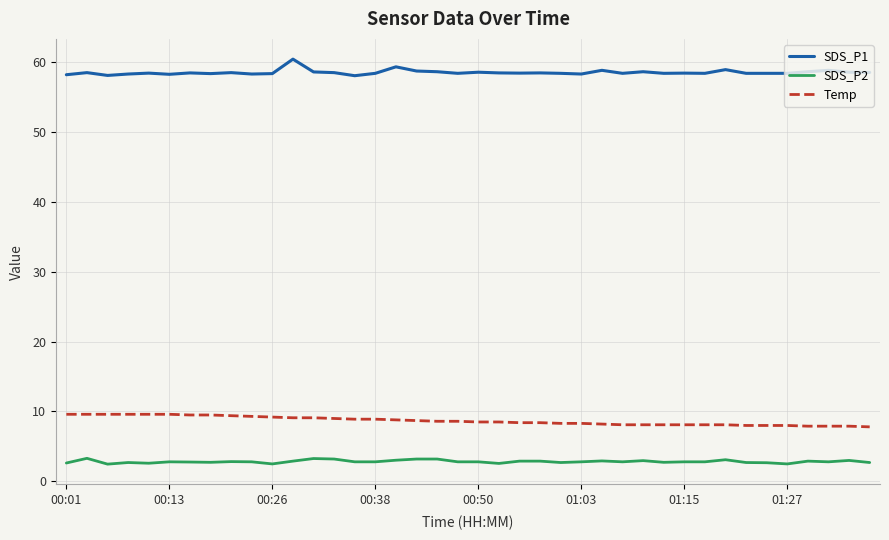

True or false: SDS_P1 and Temp intersect in this chart.

False